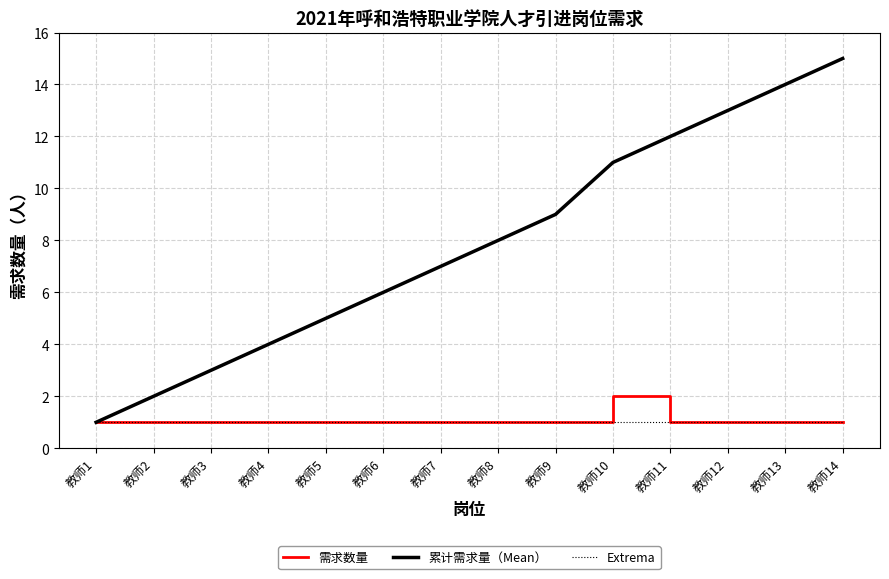

The Extrema series shows 2 at 教师9. True or false?

False